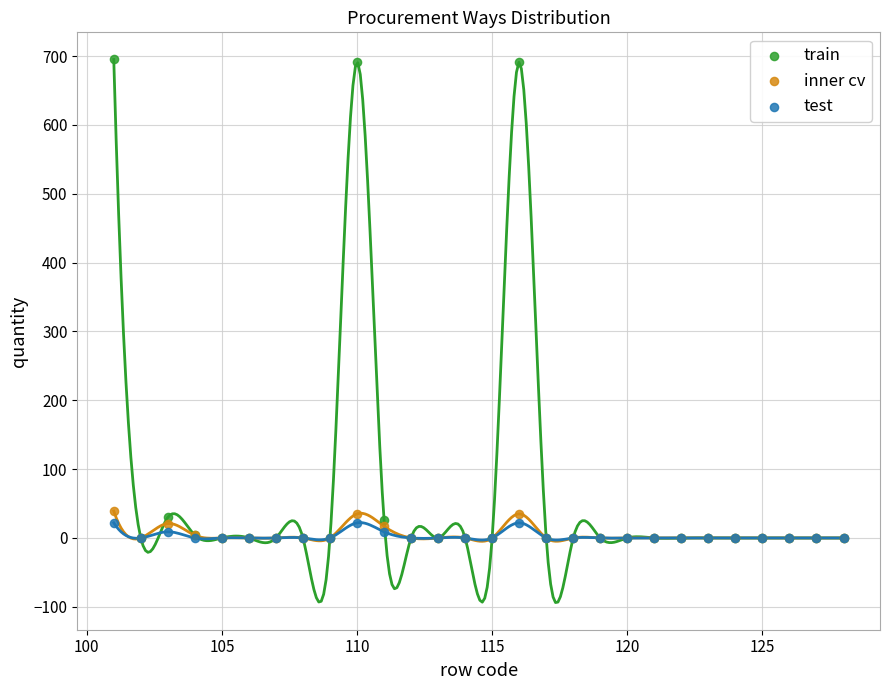

What are all the series names shown in the legend?

train, inner cv, test